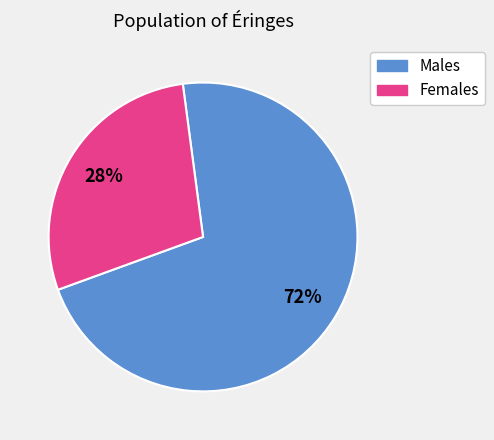

Count the number of slices in the pie.

2